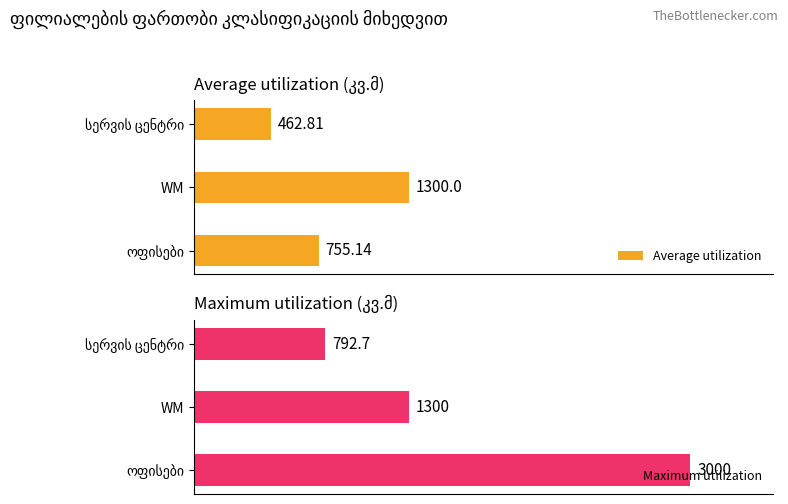

List the series in order of their overall mean, lowest first.

Average utilization, Maximum utilization